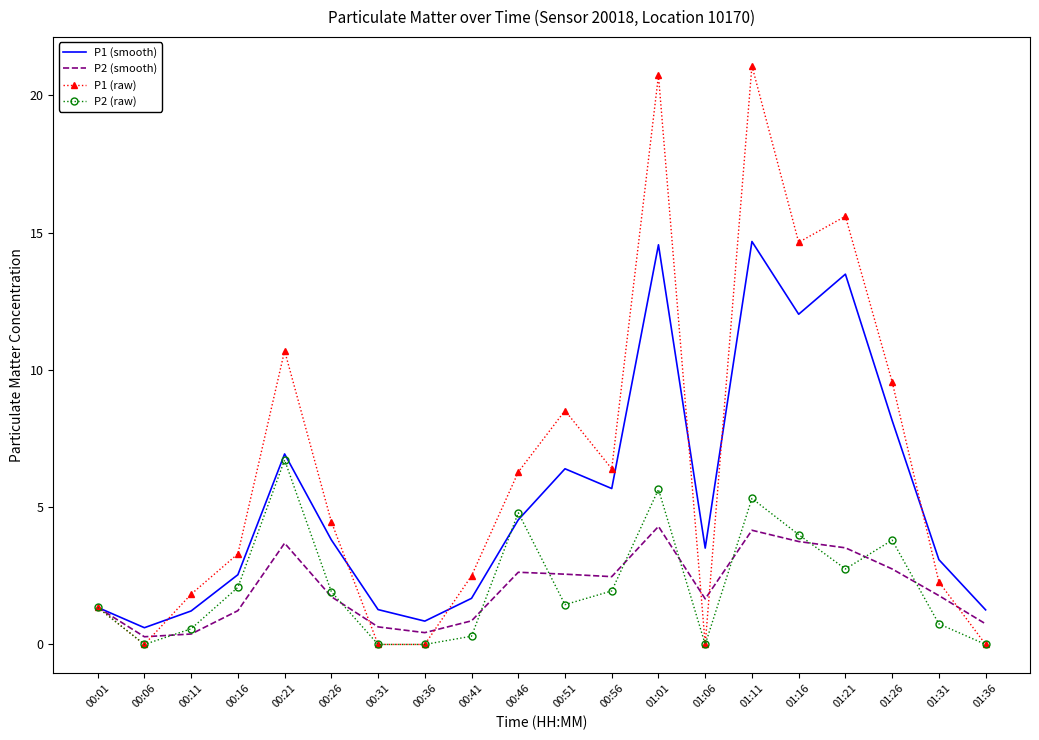

The P2 (raw) series shows 0.0 at 01:06. True or false?

True